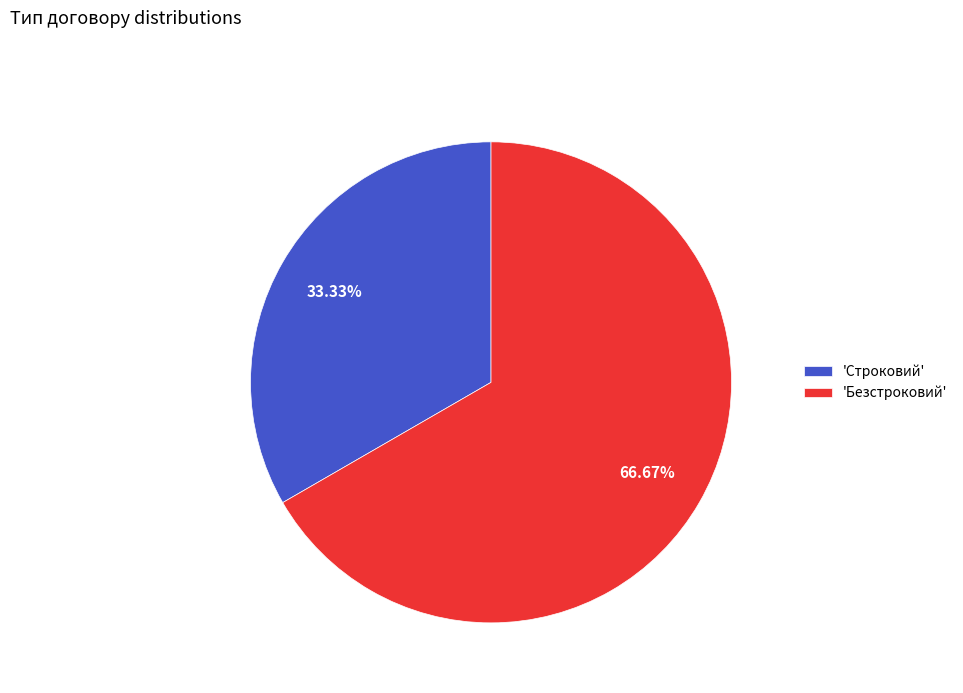

Which slice is the largest?

'Безстроковий'